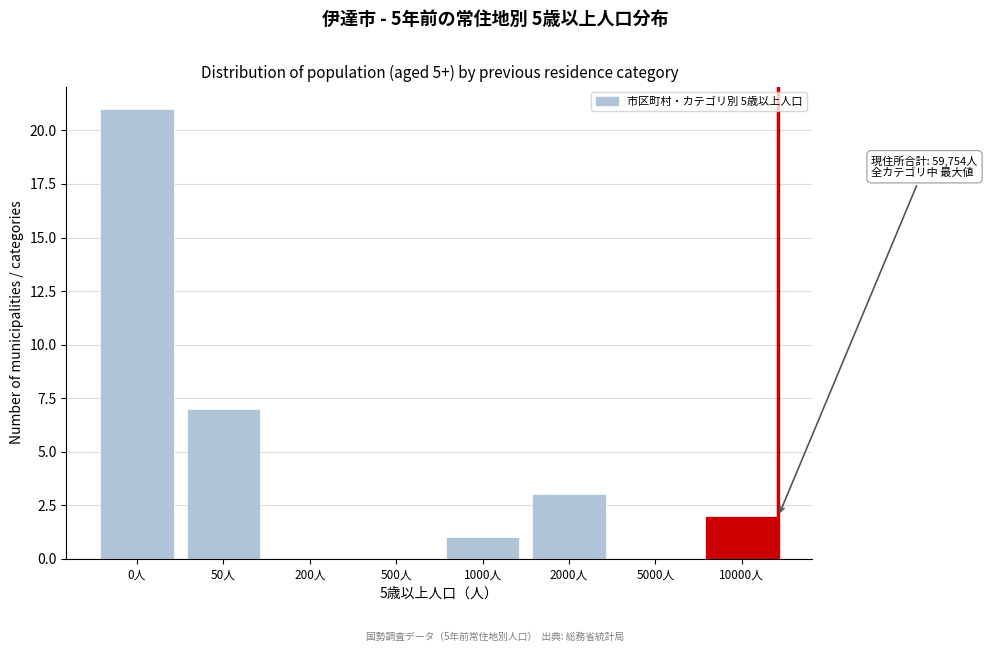

Reading left to right, list all the values displayed in this chart.

0人=21	50人=7	200人=0	500人=0	1000人=1	2000人=3	5000人=0	10000人=2